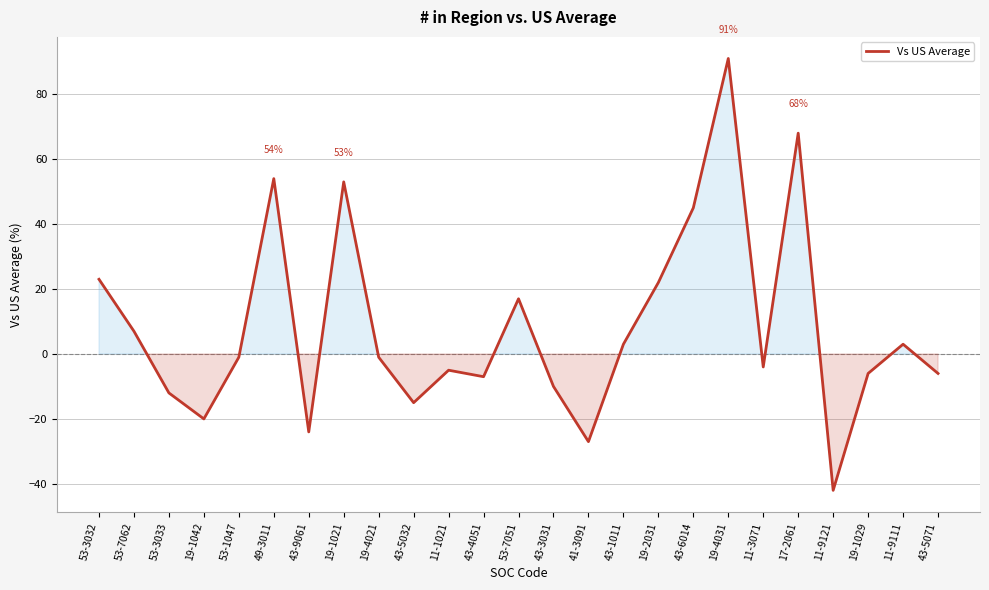

What is the average value?

8